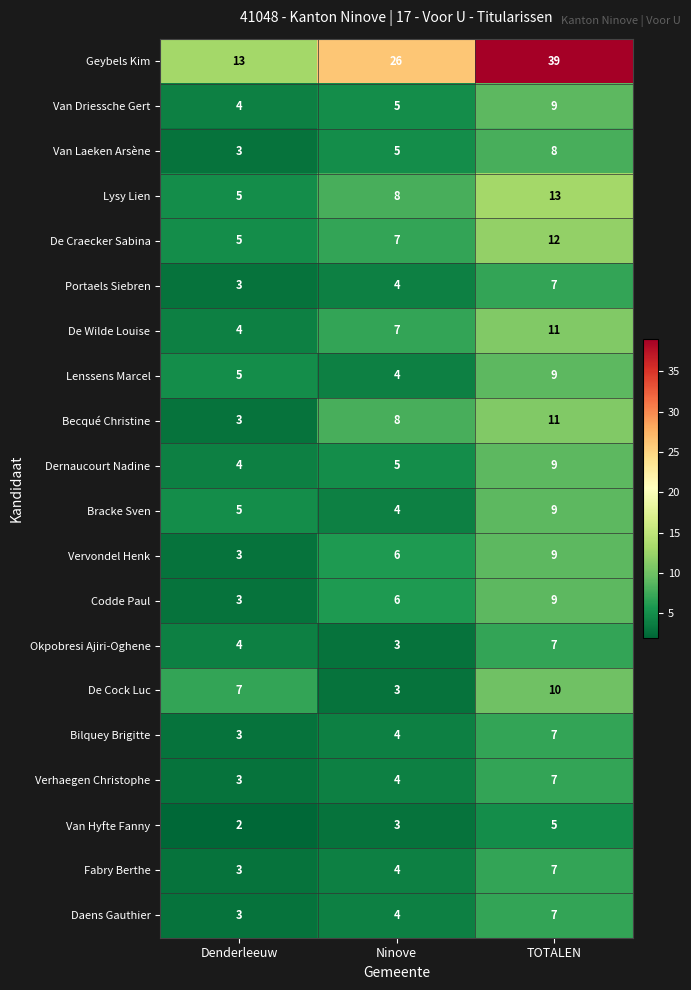

What is the difference between the highest and lowest values at TOTALEN?

34